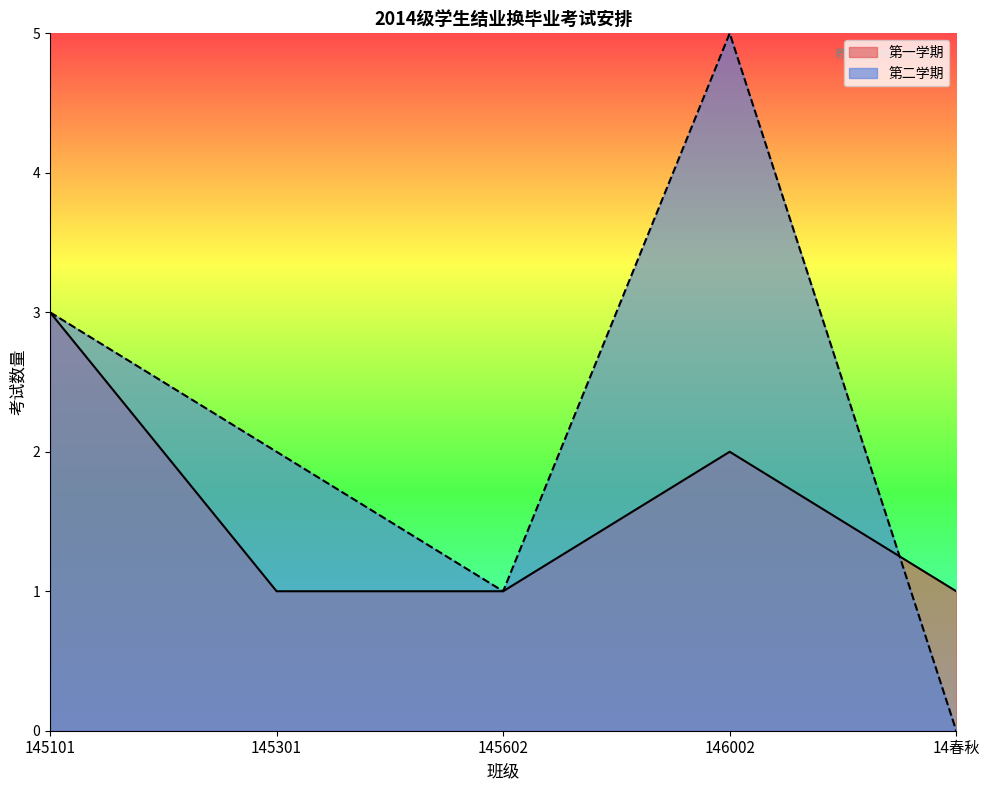

Rank the series by their average value, from lowest to highest.

第一学期, 第二学期